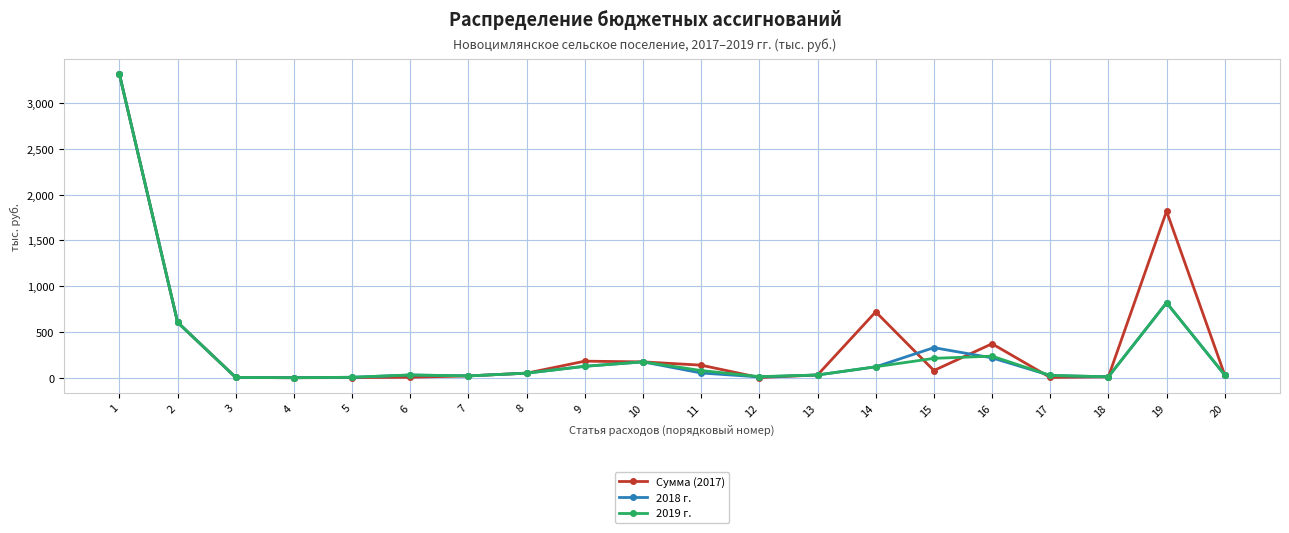

True or false: 2018 г. has more than 1 interior local peaks.

True